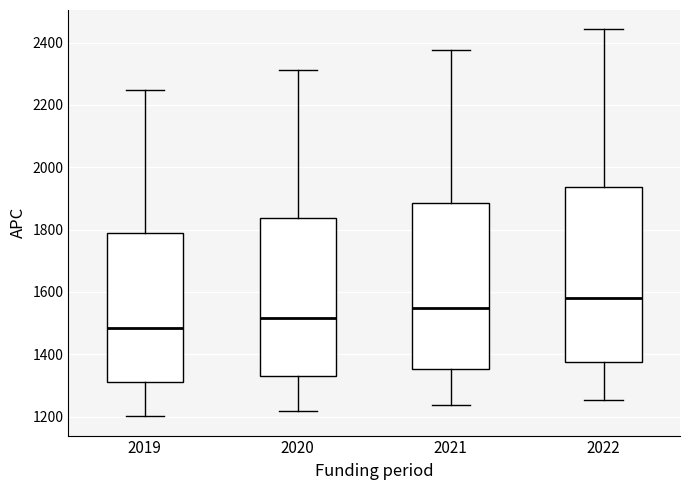

Where does the upper whisker of the box at x = 2022 end on the y-axis? The values are not printed on the chart, so give them approximately, as read against the axis.

2440